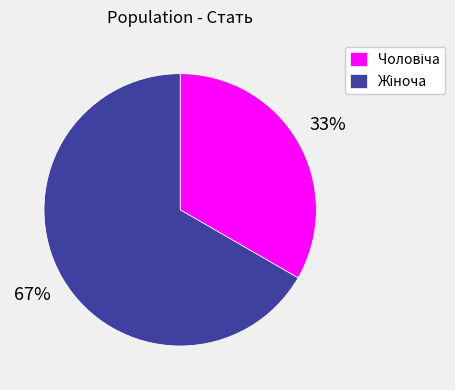

Count the number of slices in the pie.

2